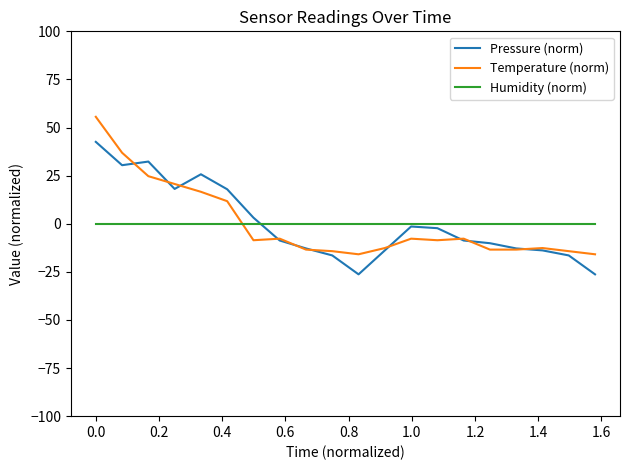

After their last crossing, which series has the higher values: Temperature (norm) or Humidity (norm)?

Humidity (norm)